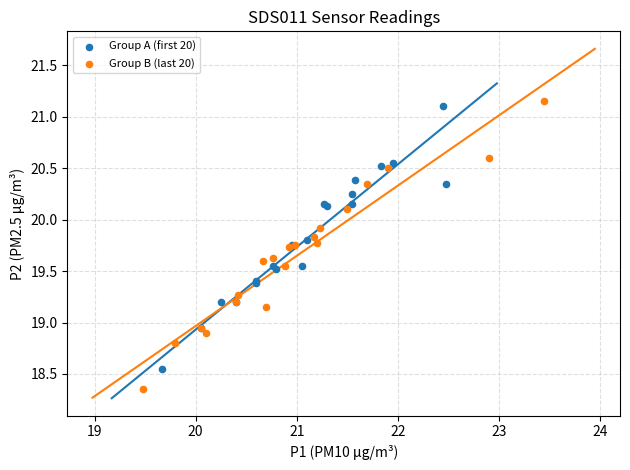

What are all the series names shown in the legend?

Group A (first 20), Group B (last 20)